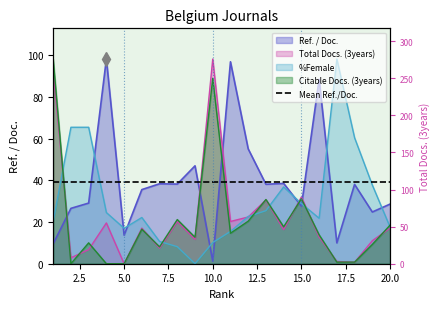

True or false: %Female and Citable Docs. (3years) cross at least once.

True